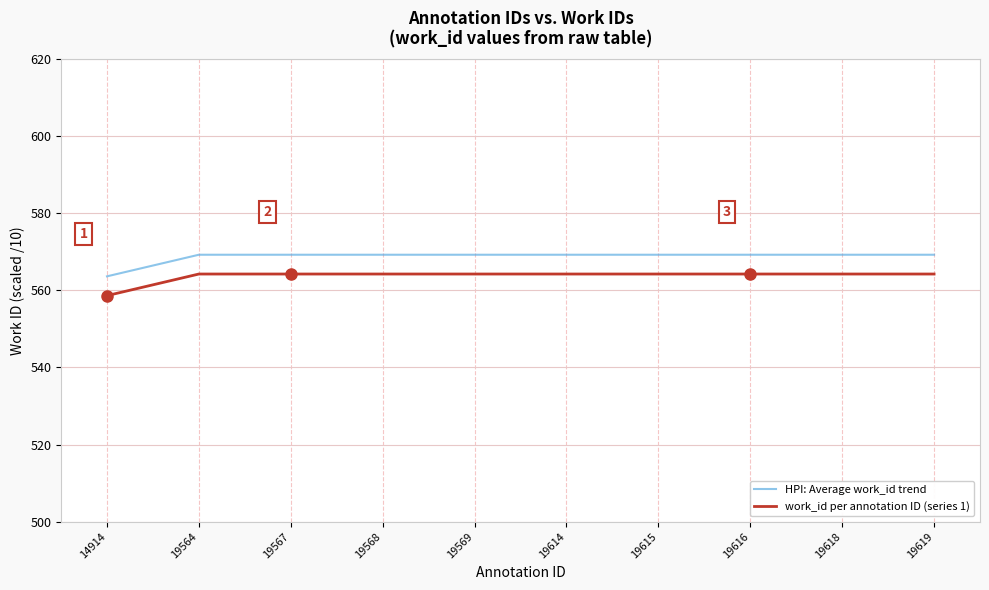

What is the total value across all series at 19618?

1133.4